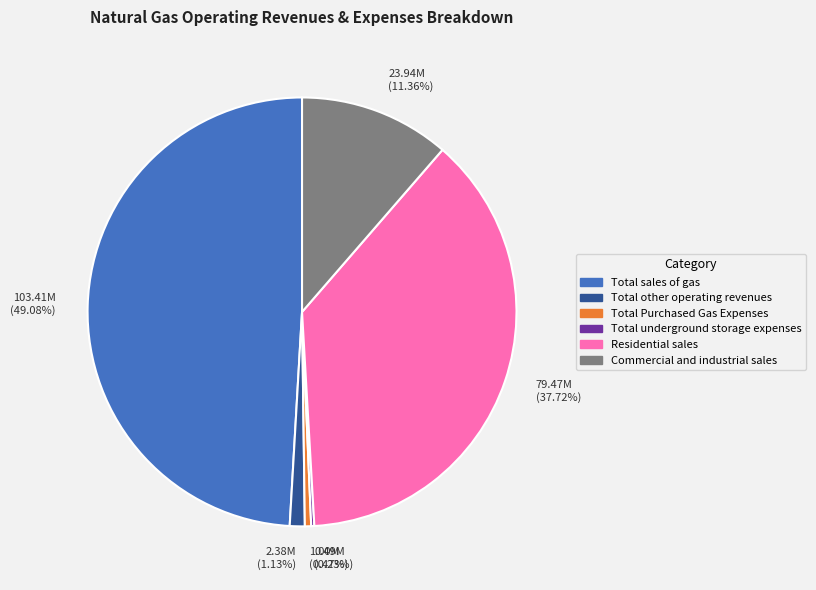

Which slice is the largest?

103.41M (49.08%)